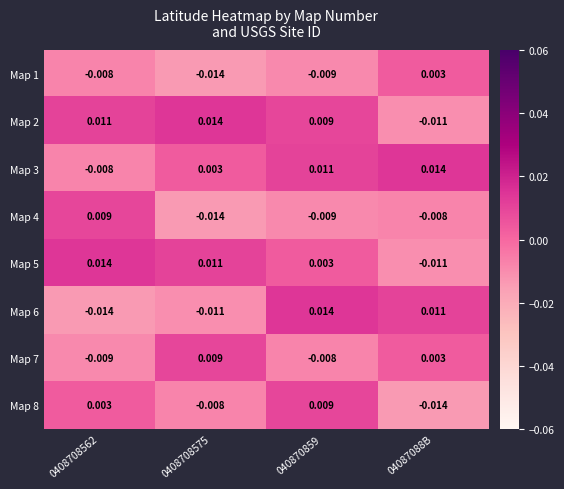

Is the value of Map 2 at 04087088B greater than the value of Map 6 at 040870859?

No